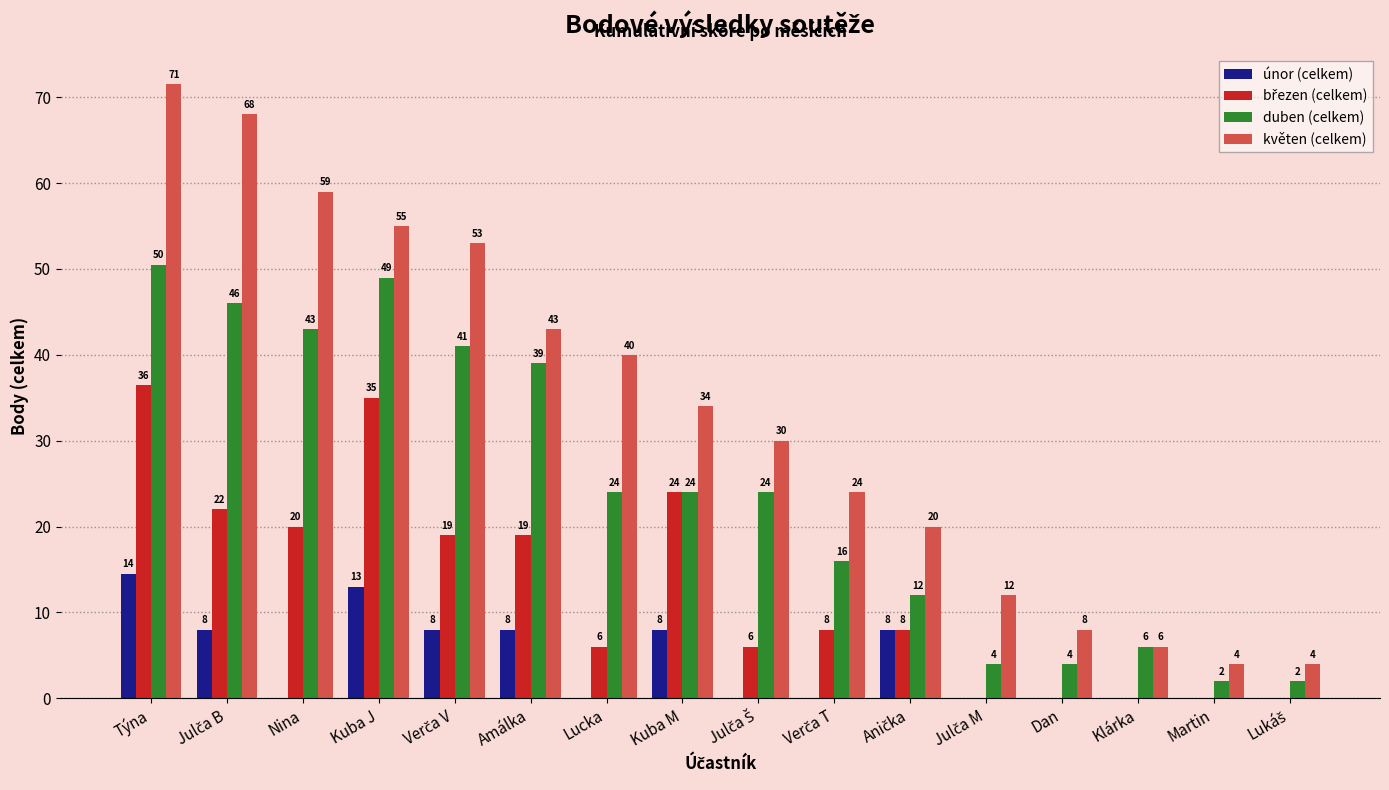

How many values in únor (celkem) are above zero?

7